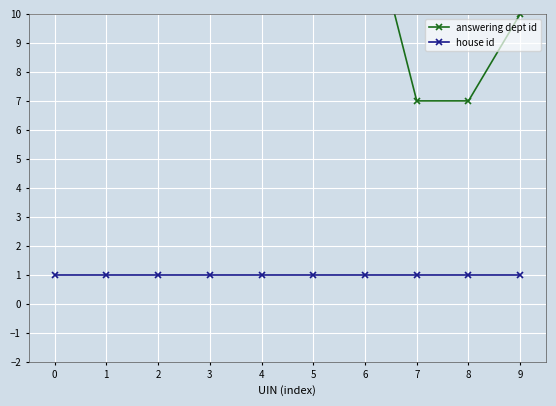

What are all the series names shown in the legend?

answering dept id, house id